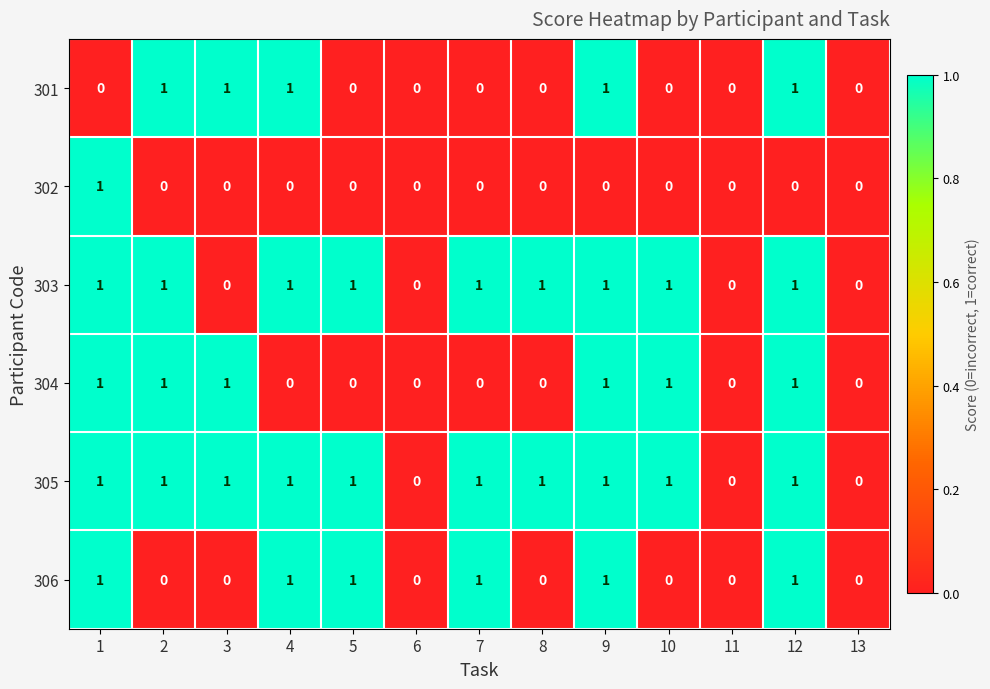

The value of 306 at 2 is 0. True or false?

True